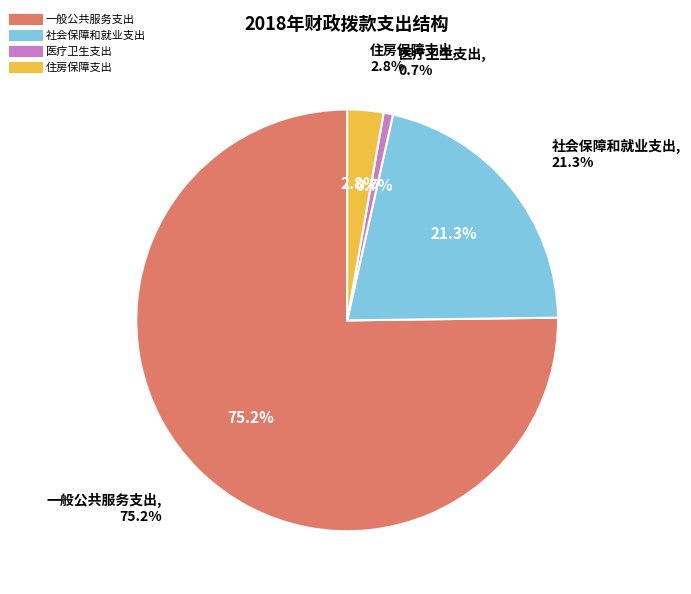

To the nearest percent, what portion does 医疗卫生支出 represent?

1%